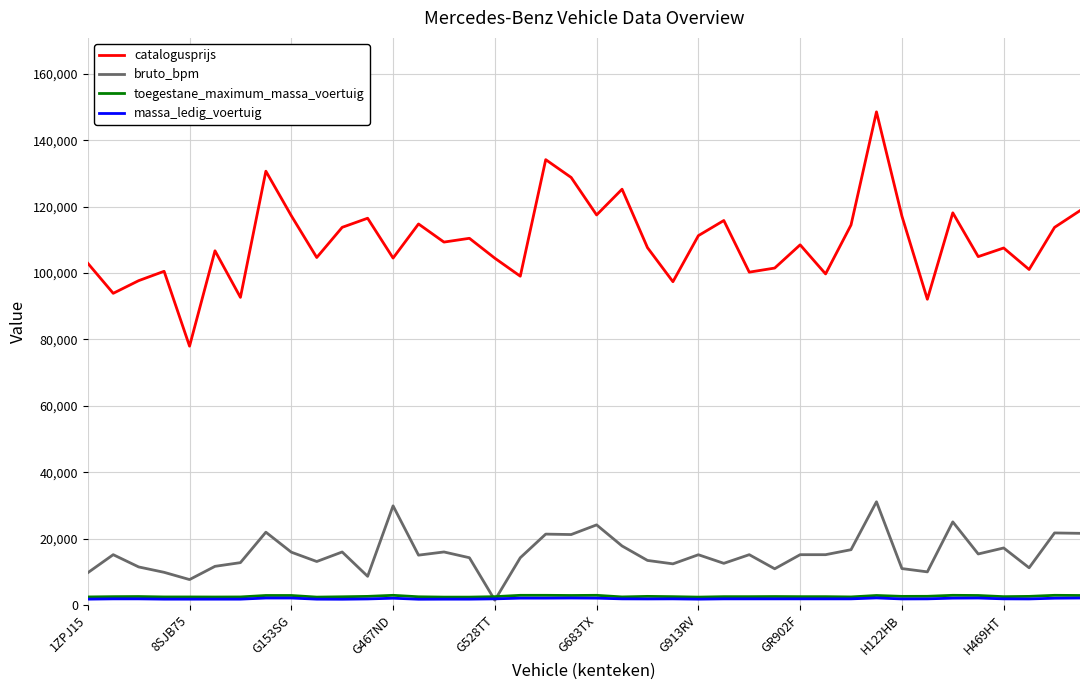

Which series has the widest spread of values?

catalogusprijs